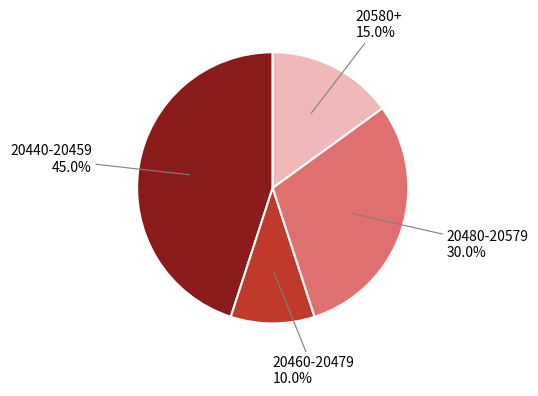

To the nearest percent, what is the average slice percentage?

25%